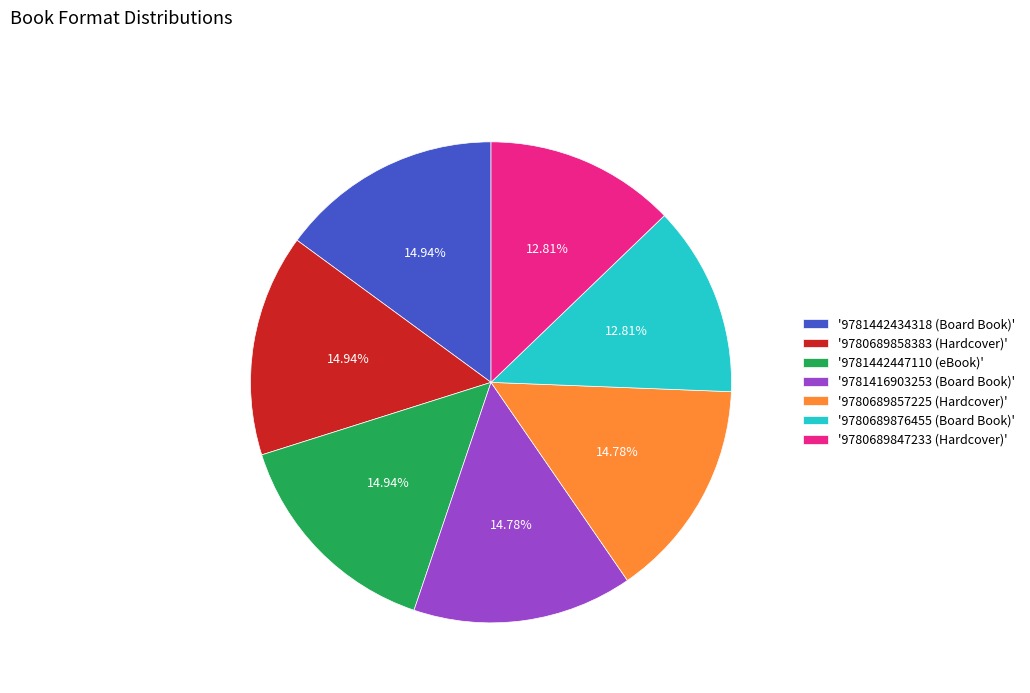

Does any single category account for the majority?

No